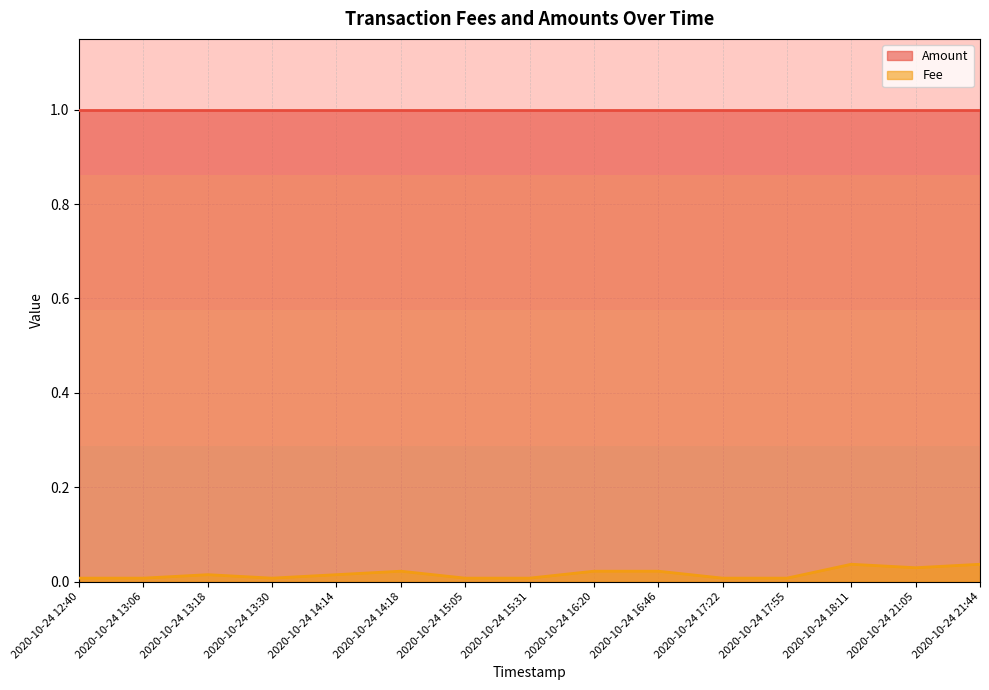

What is the label of the 8th point from the left?

2020-10-24 15:31